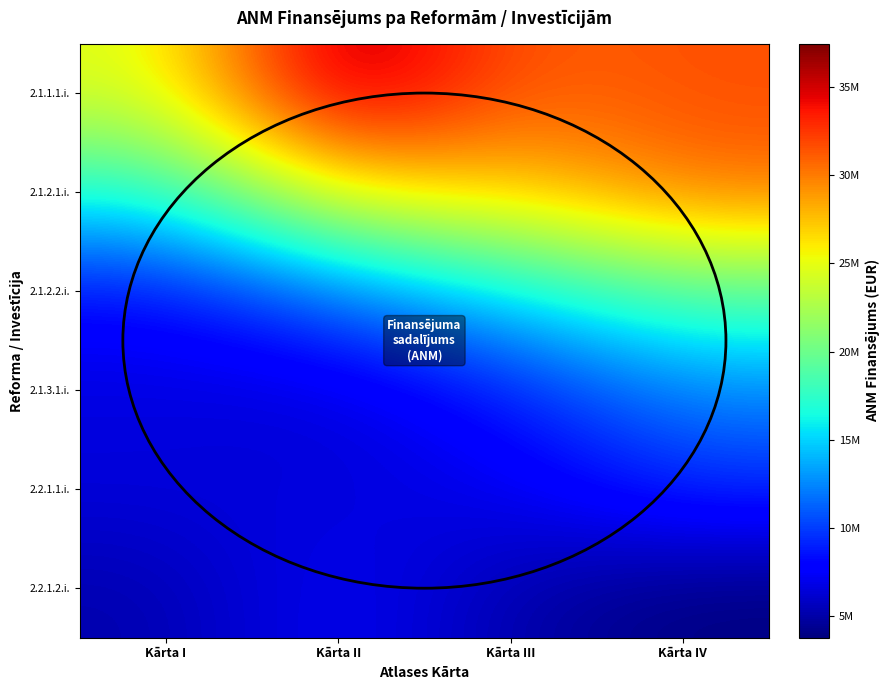

What is the difference between the highest and lowest values at Kārta II?

31195856.0